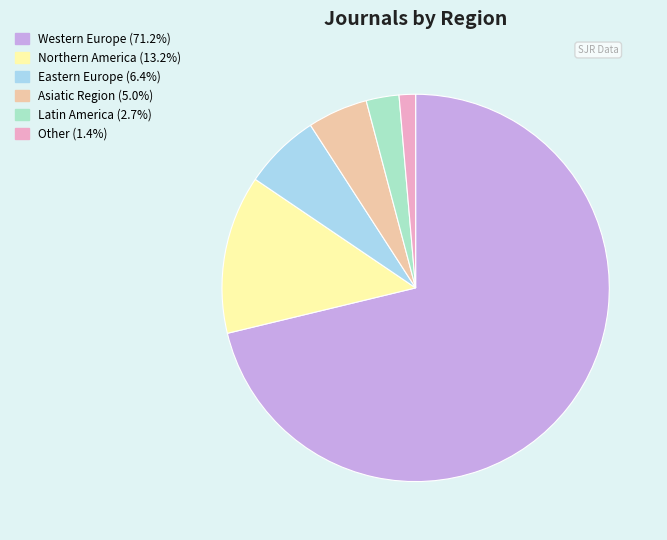

Rank the categories by value from highest to lowest.

Western Europe, Northern America, Eastern Europe, Asiatic Region, Latin America, Other